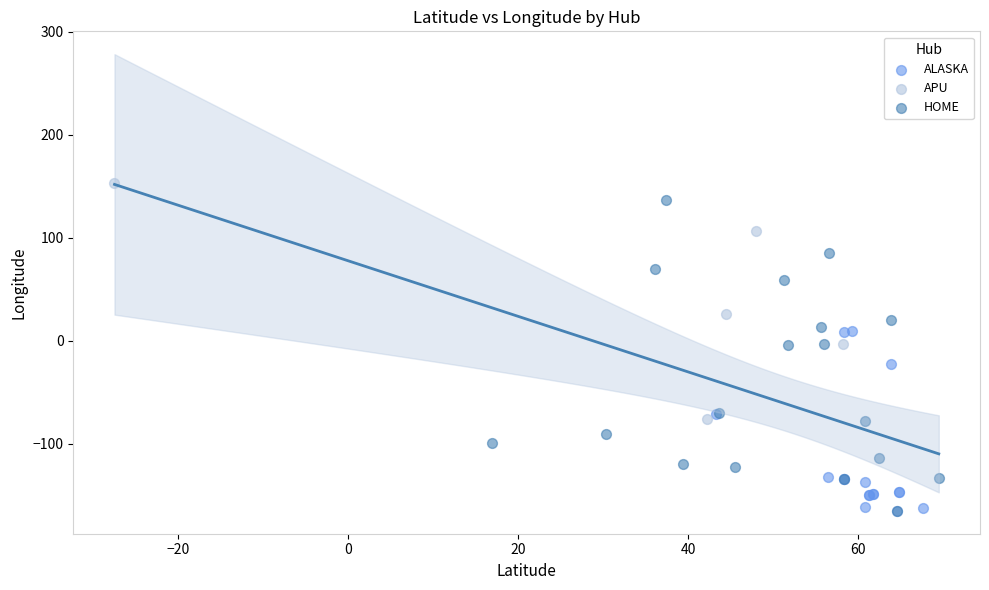

Which series has the largest Y range (max minus min)?

HOME